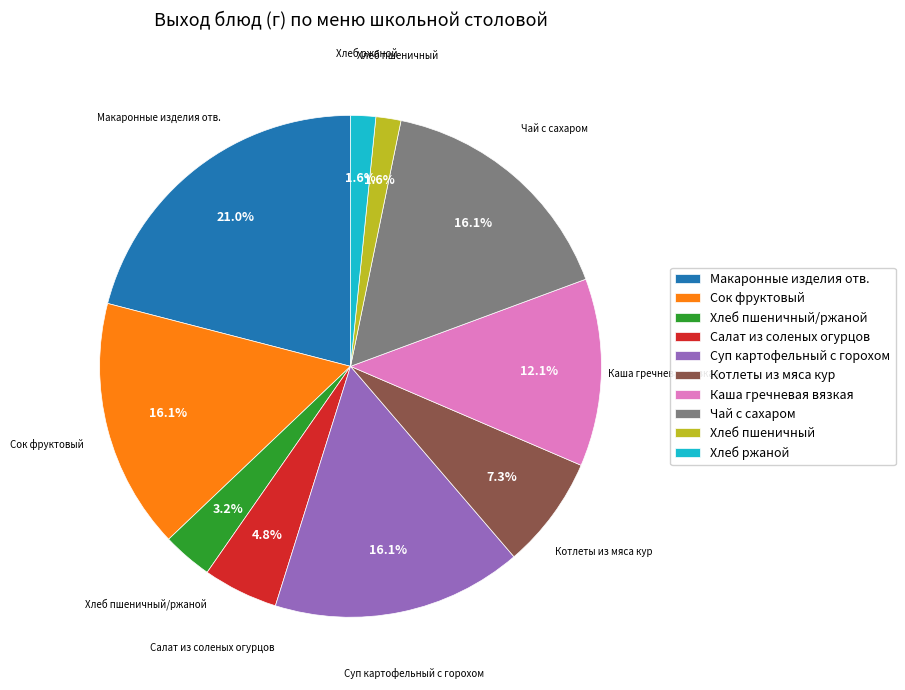

Between Хлеб пшеничный/ржаной and Хлеб ржаной, which is larger?

Хлеб пшеничный/ржаной